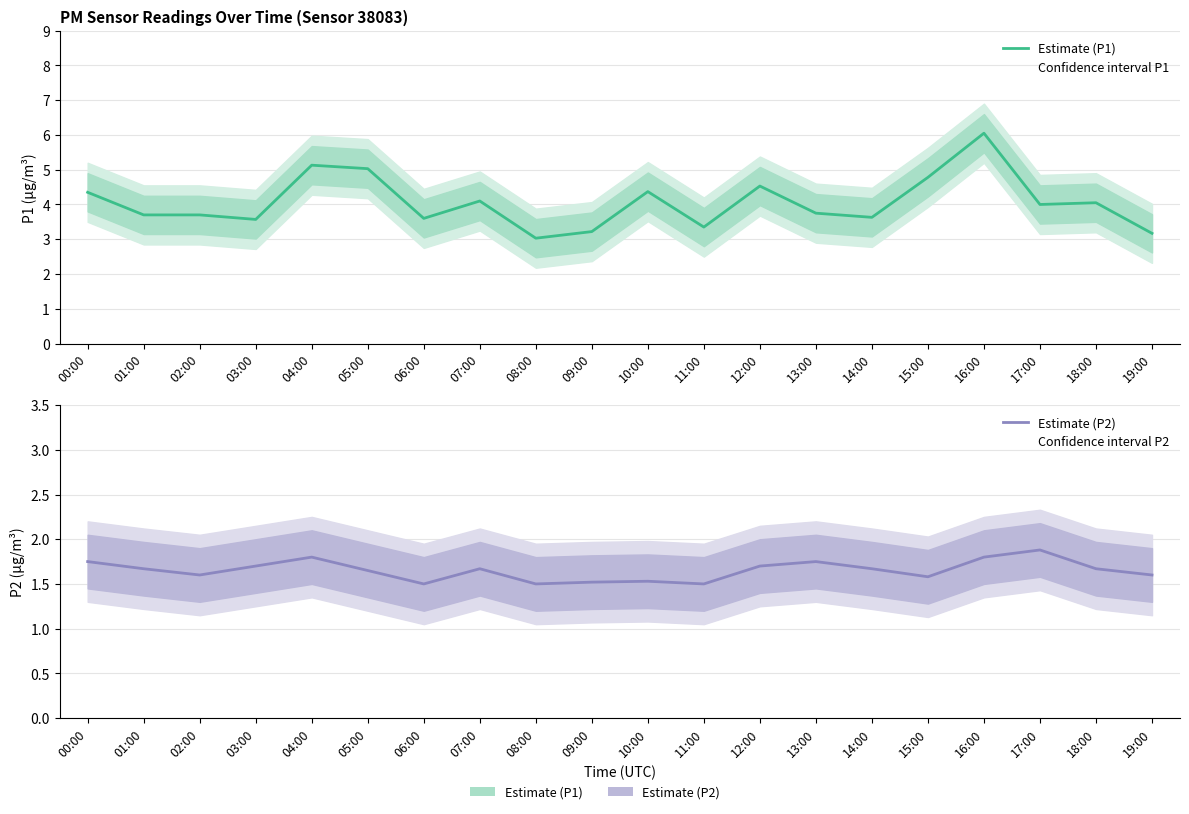

At which label does Estimate (P1) first exceed 4?

00:00